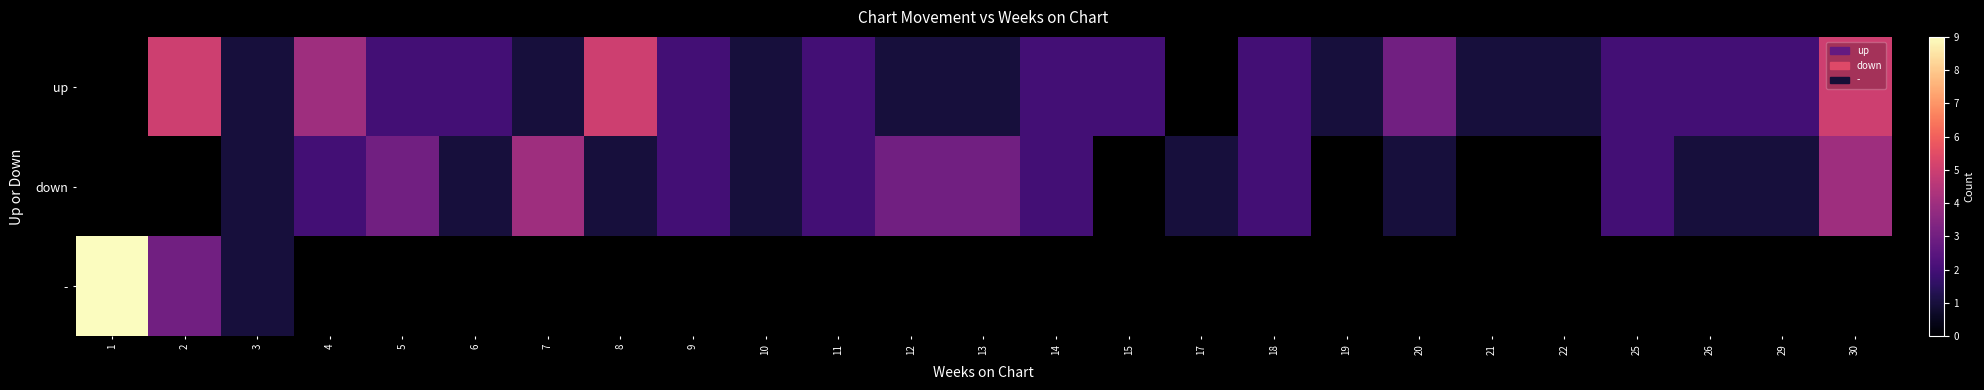

Which series has the widest spread of values?

-